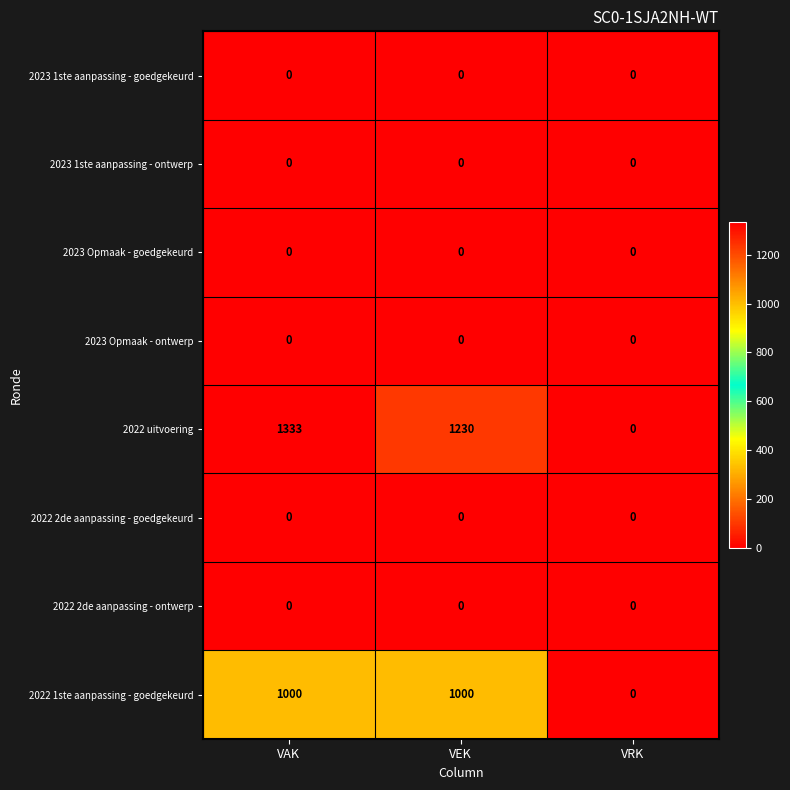

Count the number of categories in the chart.

3